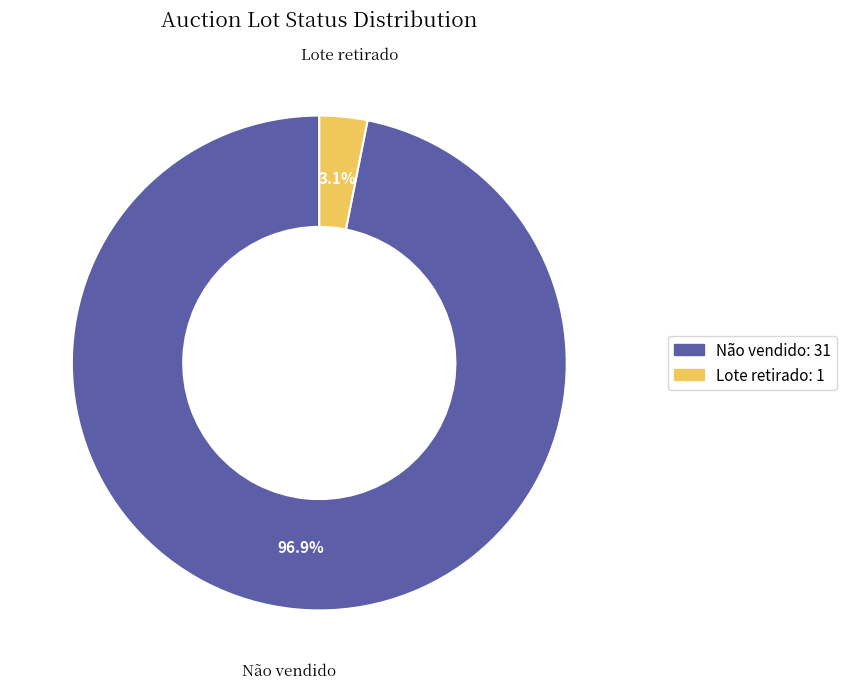

How many slices are in this pie chart?

2